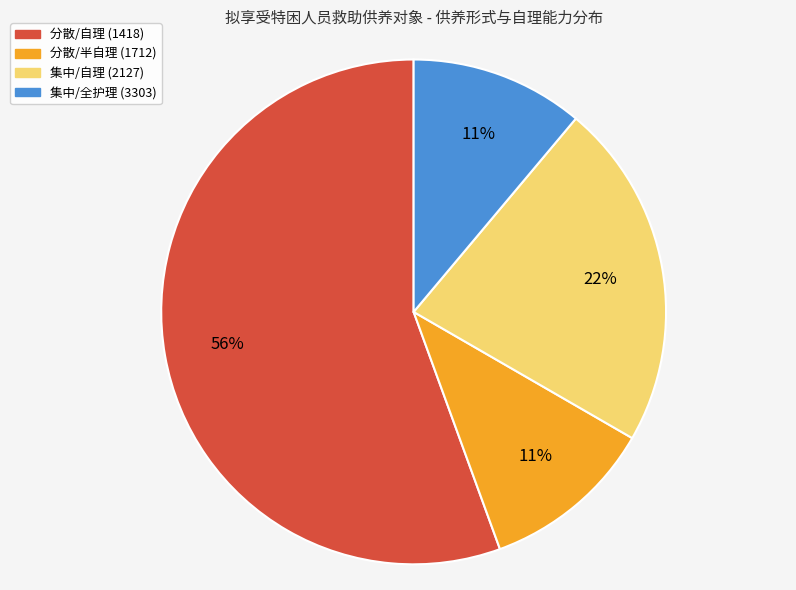

Is it true that 分散/自理 (1418) is 68% of the pie?

False